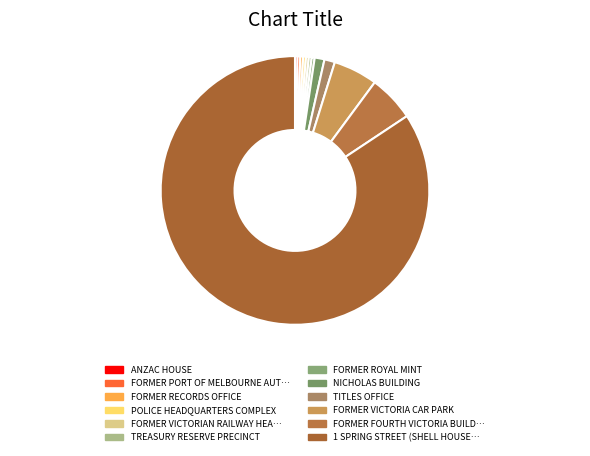

How many slices are in this pie chart?

12